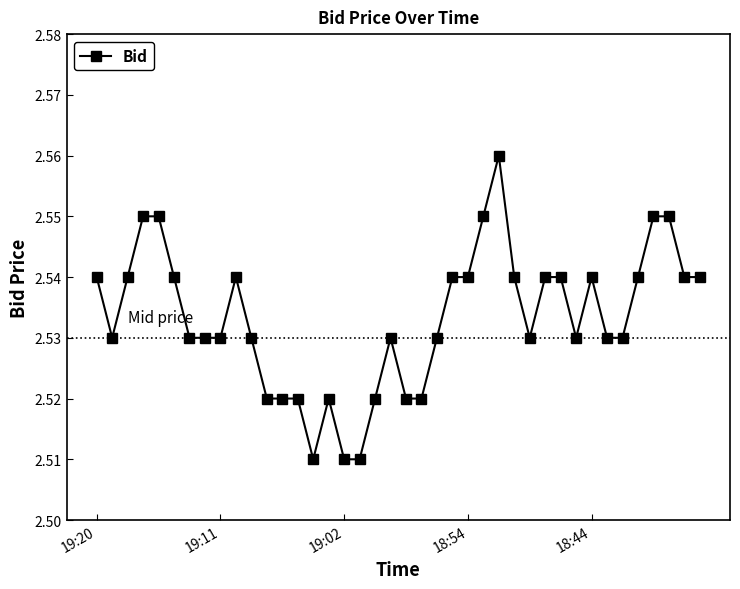

True or false: there are more than 0 points higher than both neighbors.

True